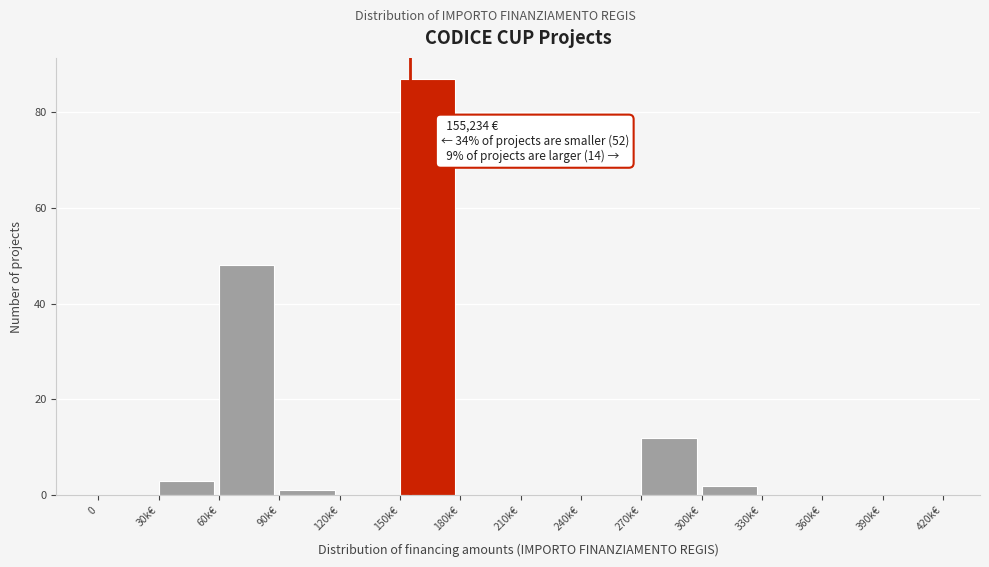

Reading left to right, transcribe all the data shown in this chart.

0=0	30k€=3	60k€=48	90k€=1	120k€=0	150k€=87	180k€=0	210k€=0	240k€=0	270k€=12	300k€=2	330k€=0	360k€=0	390k€=0